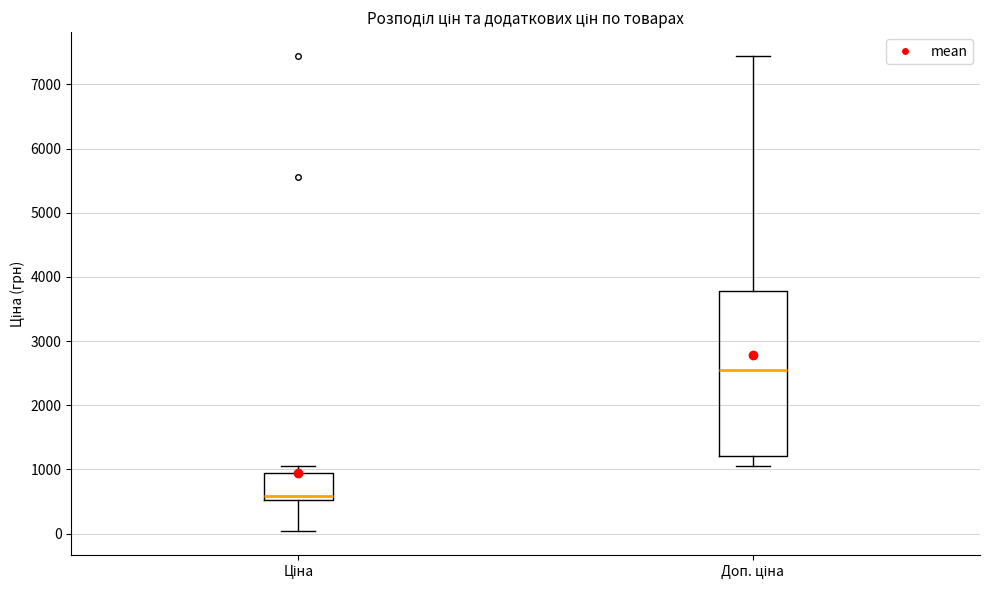

Comparing the boxes themselves (not the whiskers), which one is the tallest?

Доп. ціна